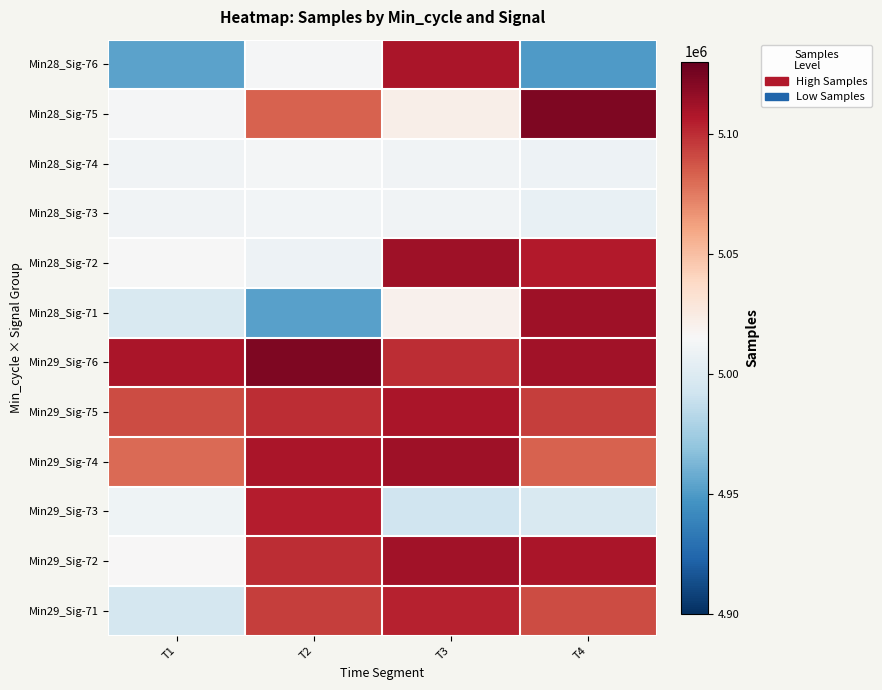

Rank the series by their maximum value, from highest to lowest.

Min28_Sig-75, Min29_Sig-76, Min29_Sig-74, Min28_Sig-72, Min28_Sig-71, Min29_Sig-72, Min28_Sig-76, Min29_Sig-75, Min29_Sig-73, Min29_Sig-71, Min28_Sig-74, Min28_Sig-73